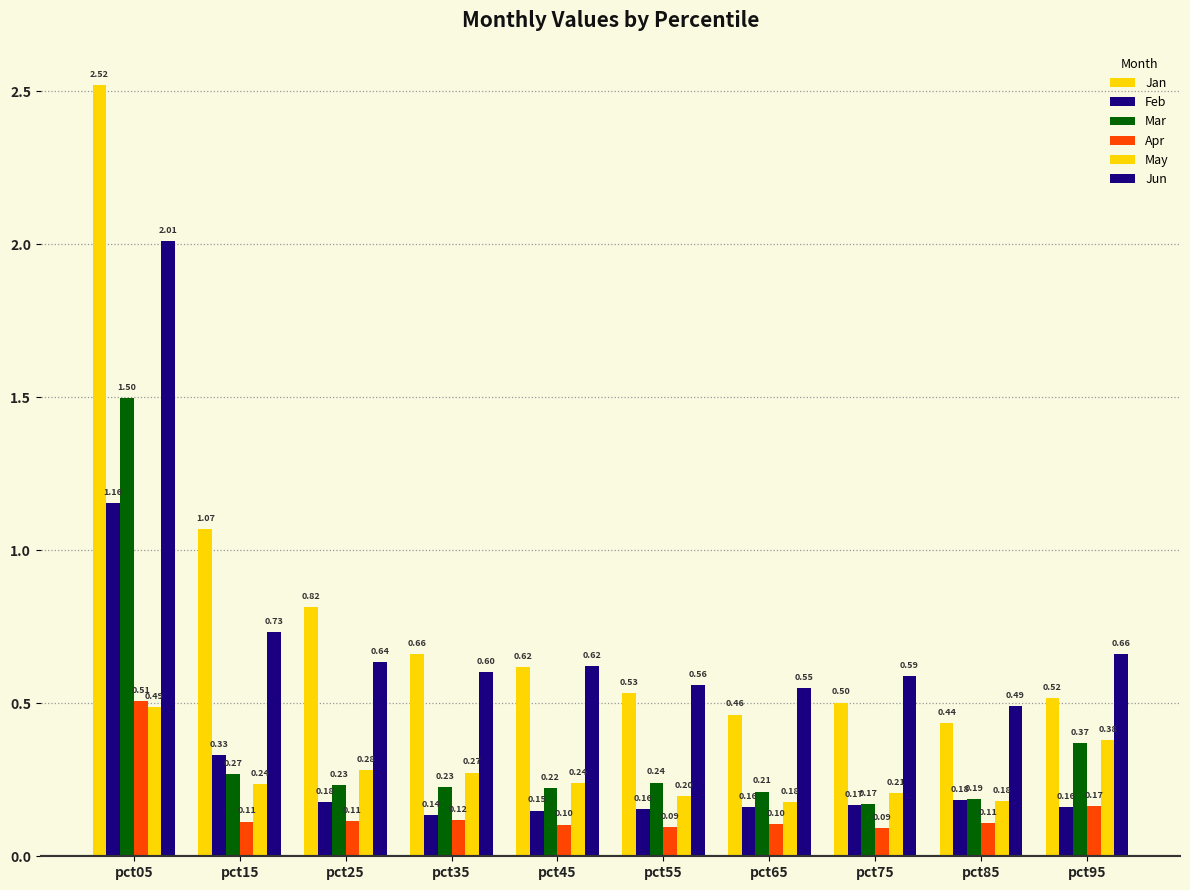

Does the chart contain stacked bars?

No